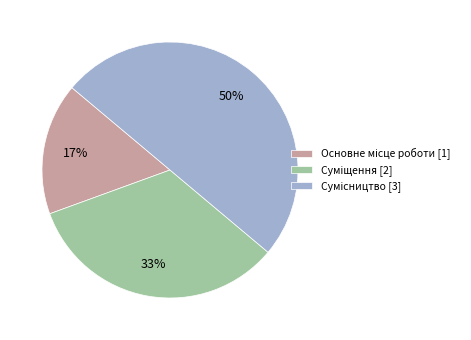

To the nearest percent, what is the average slice percentage?

33%